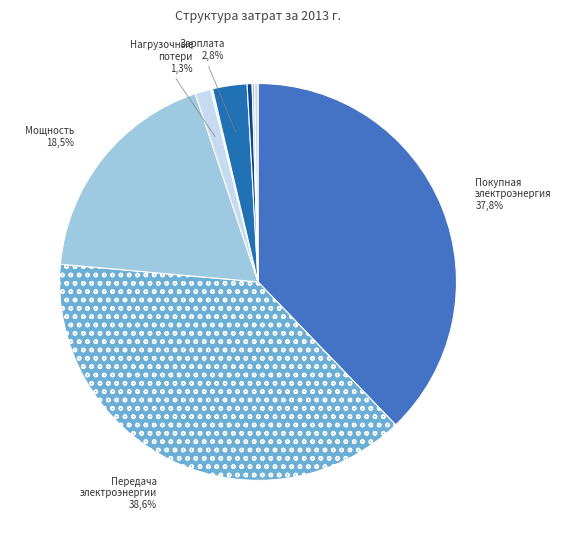

True or false: Услуги оптового рынка accounts for 9% of the total.

False